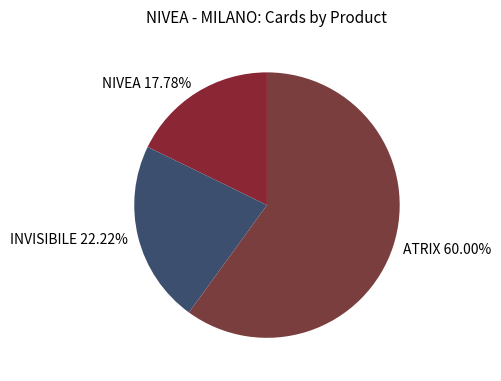

Which has a higher value, INVISIBILE or NIVEA?

INVISIBILE